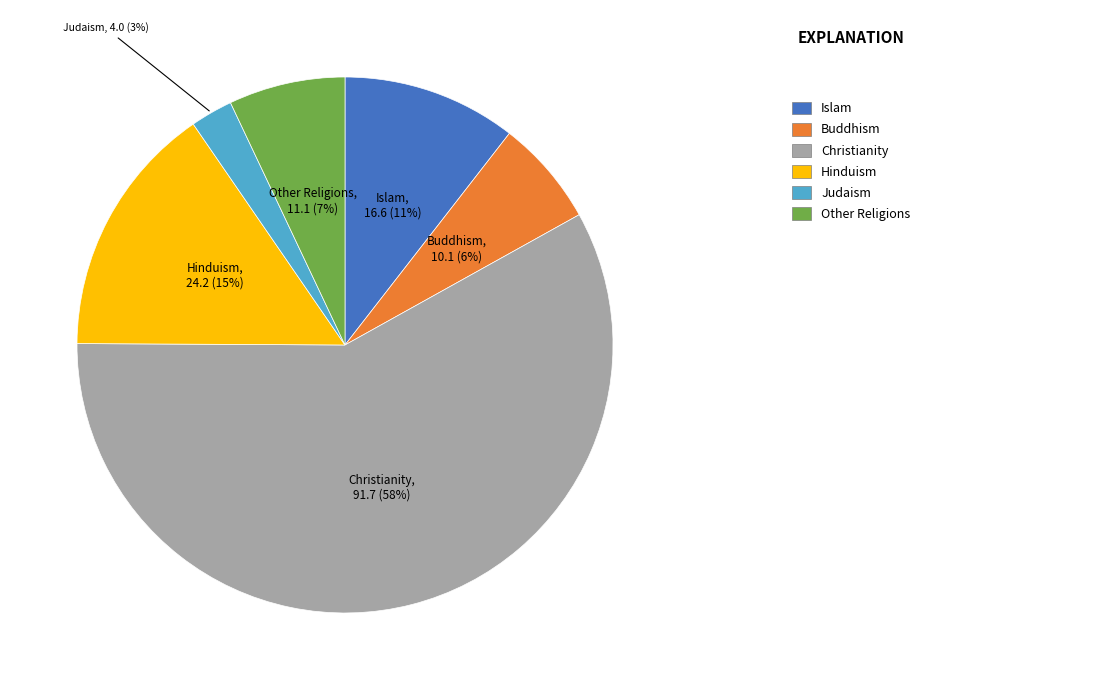

Is there any slice that represents more than half of the pie?

Yes